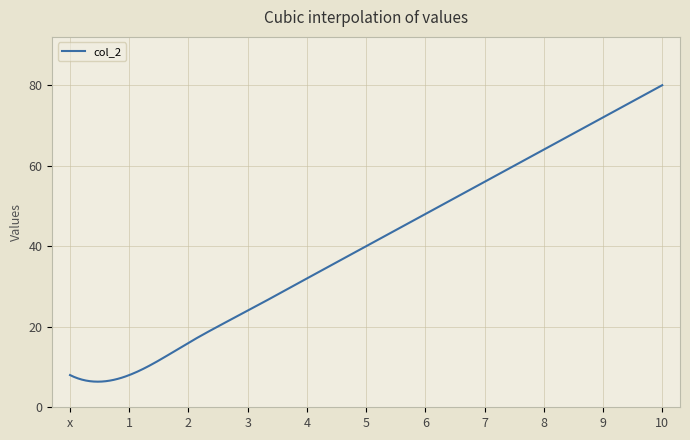

What is the minimum value shown in the chart?

6.4